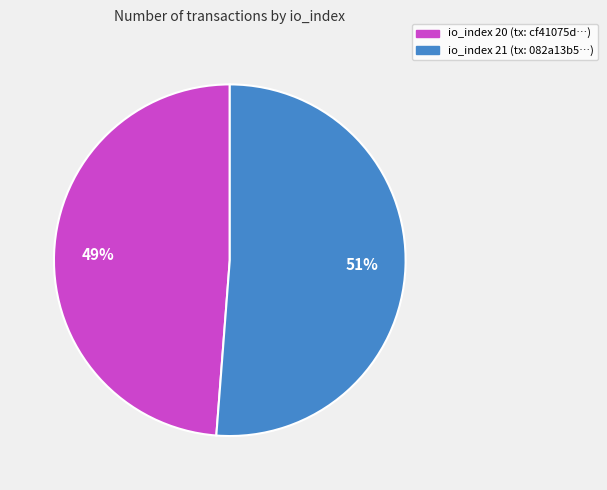

Combined, do io_index 21 (tx: 082a13b5…) and io_index 20 (tx: cf41075d…) account for over 50%?

Yes